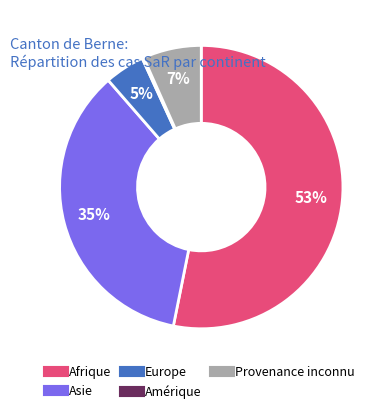

Which category has the biggest portion of the pie?

Afrique